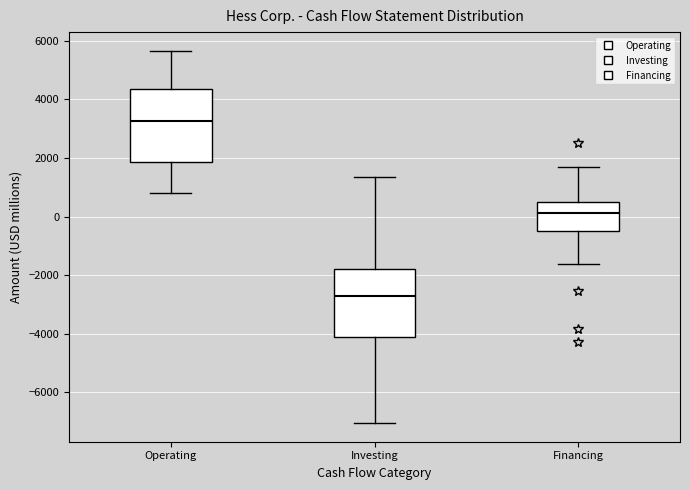

Which box has the highest median line?

Operating